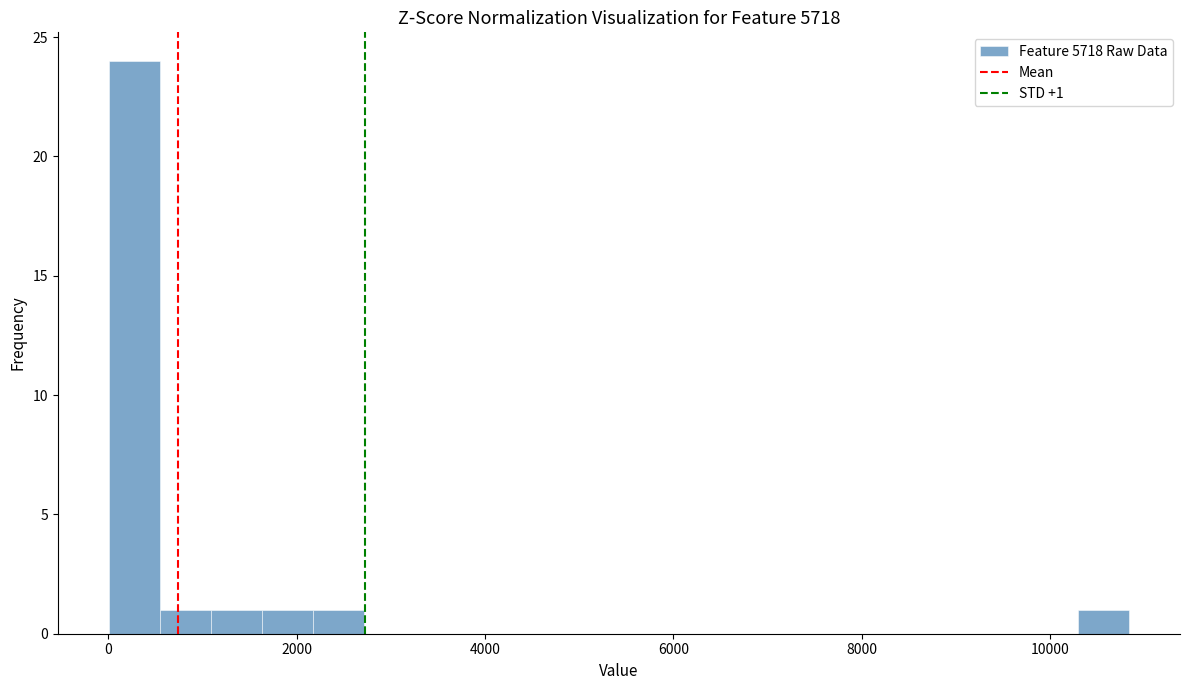

Around what value on the x-axis is the tallest bar? Give the approximate position of its centre, as read against the axis.

200